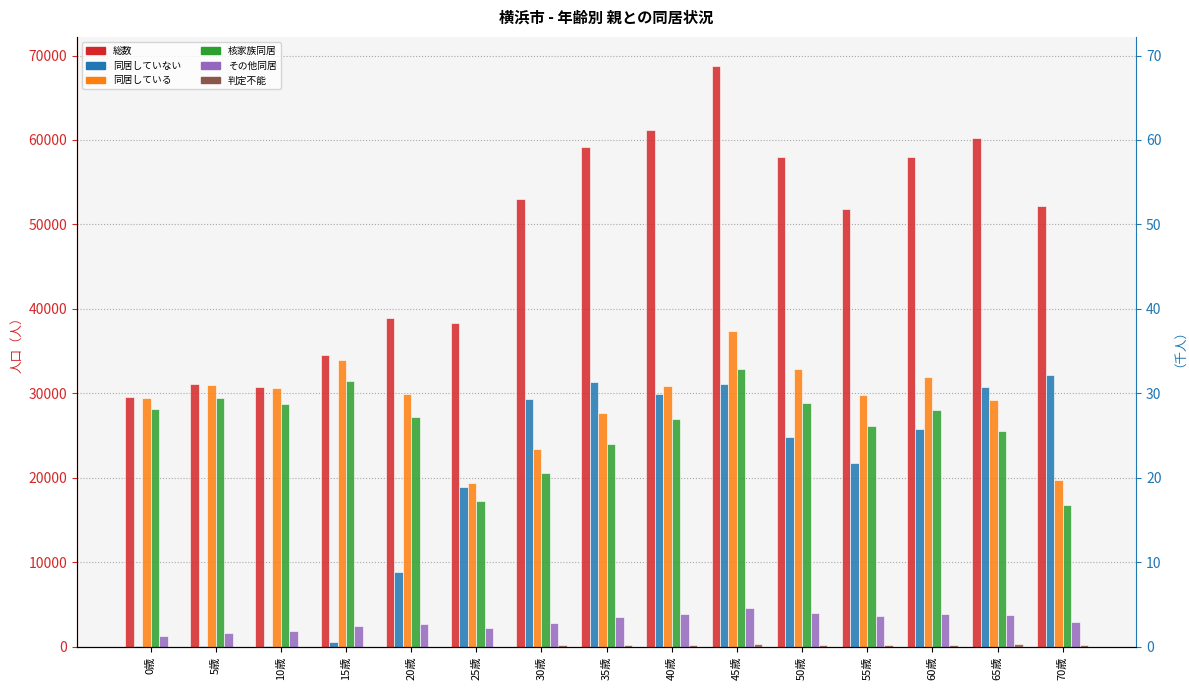

At which label does 核家族同居 first exceed 27248?

0歳